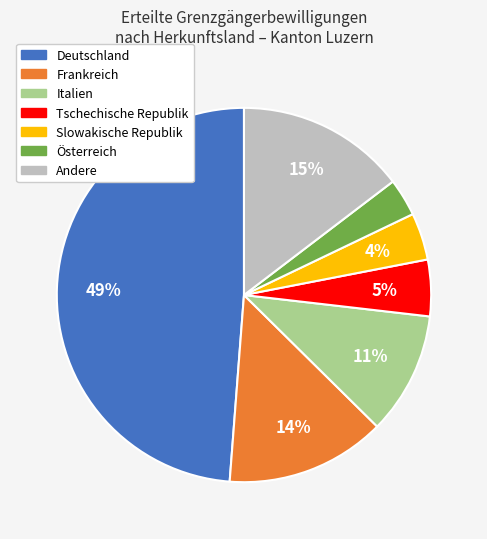

Rank the categories by value from highest to lowest.

Deutschland, Andere, Frankreich, Italien, Tschechische Republik, Slowakische Republik, Österreich